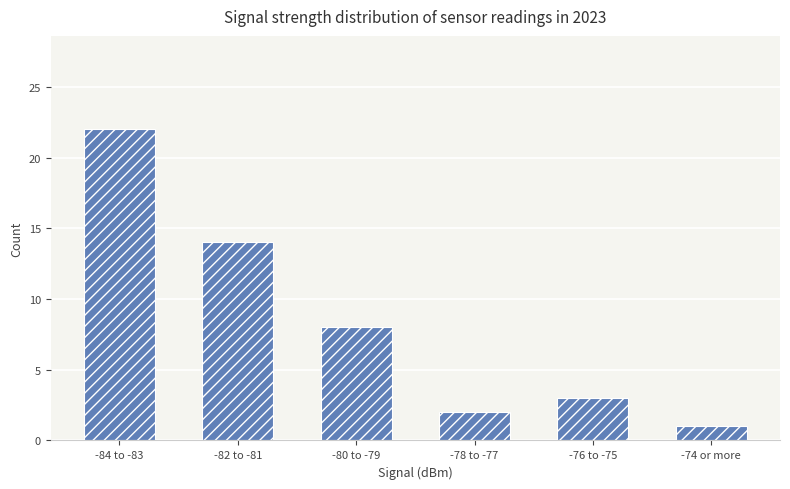

Approximately how many times larger is the value at -80 to -79 compared to -78 to -77?

4.0